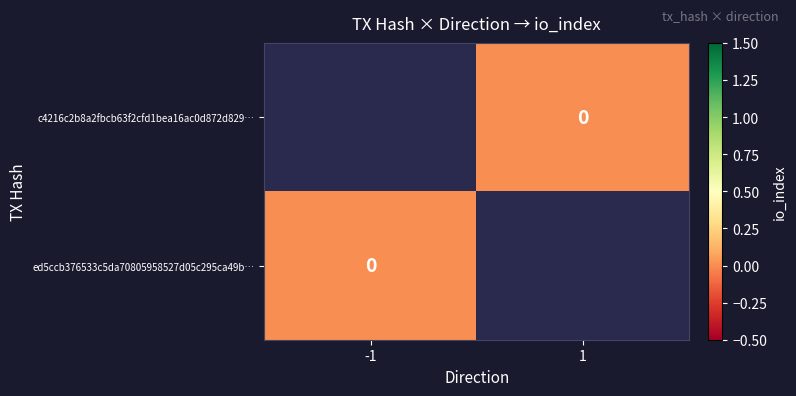

Count the number of categories in the chart.

2